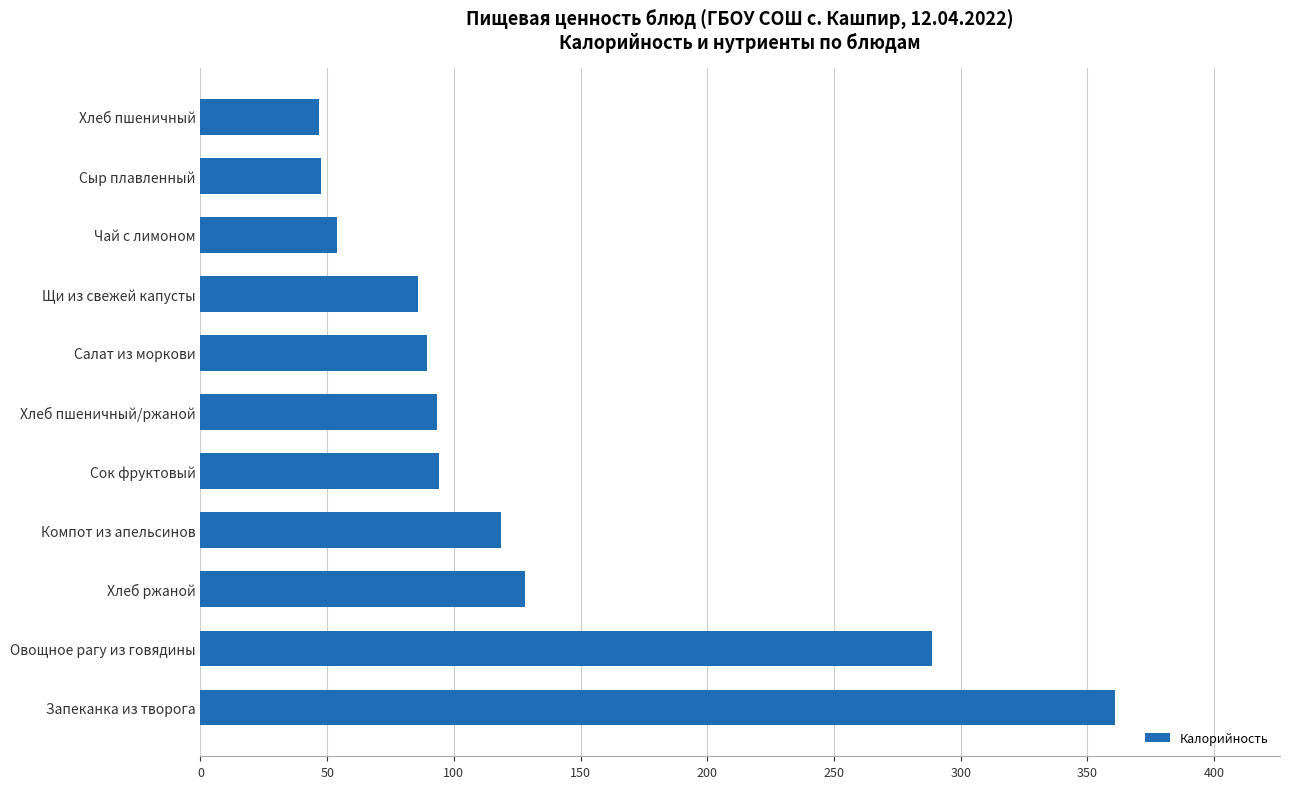

At which category does the chart reach its peak across all series?

Запеканка из творога